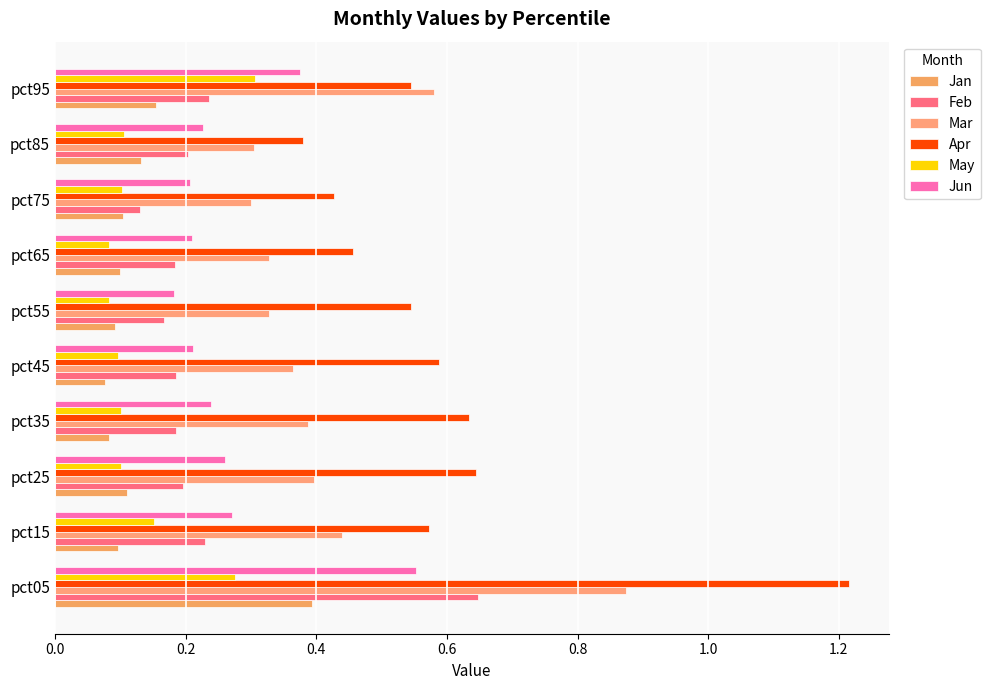

How many Apr values are between 0 and 1?

9